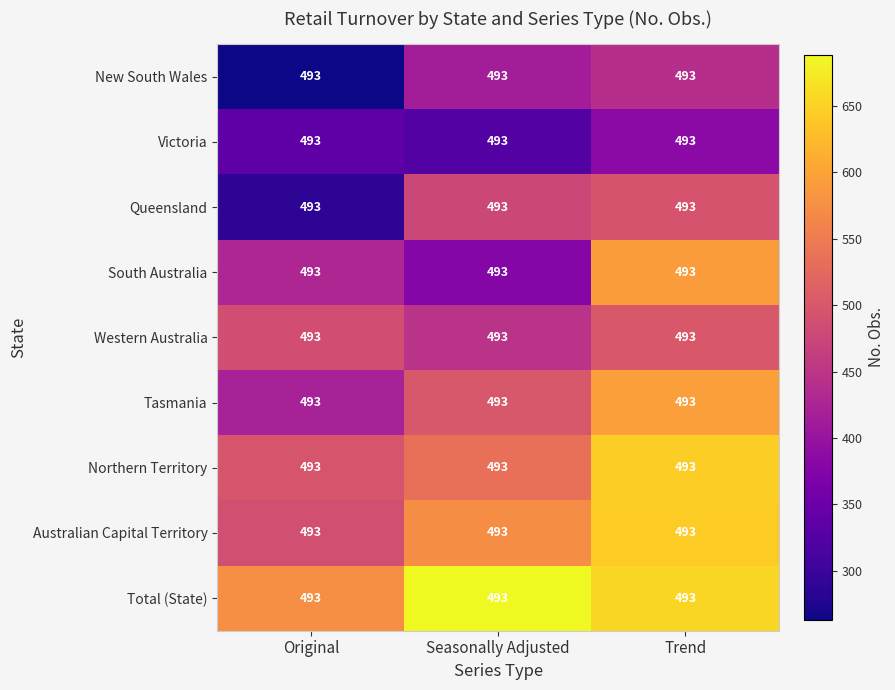

What is the lowest value of the South Australia series?

378.8